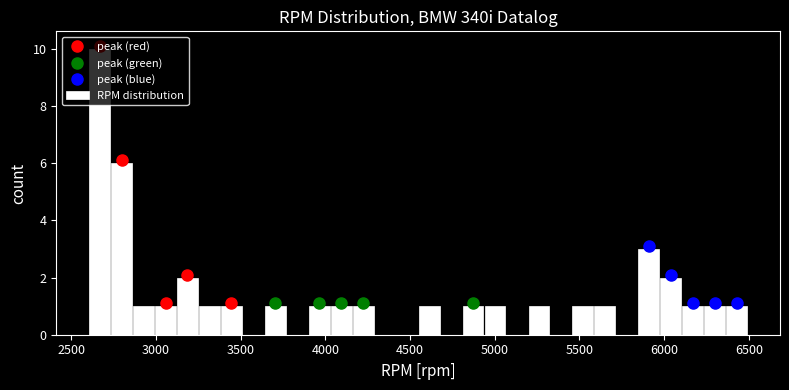

Around what value on the x-axis is the tallest bar? Give the approximate position of its centre, as read against the axis.

2650